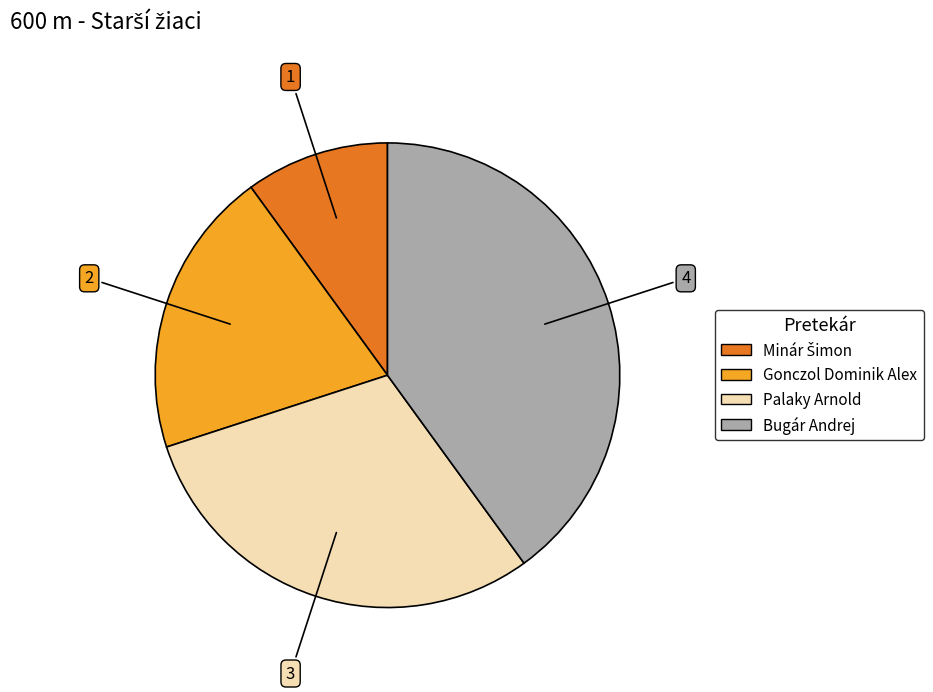

Does Bugár Andrej represent more than half of the total?

No